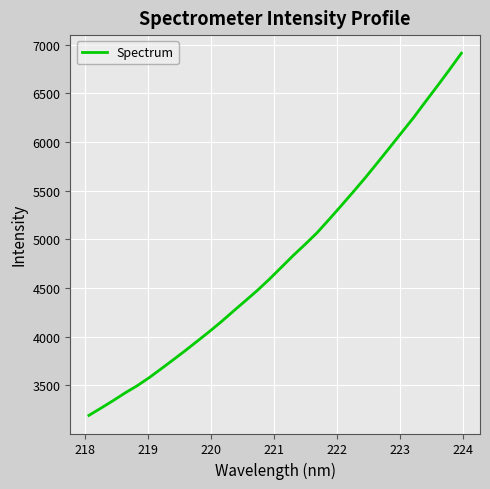

What is the minimum value shown in the chart?

3190.6